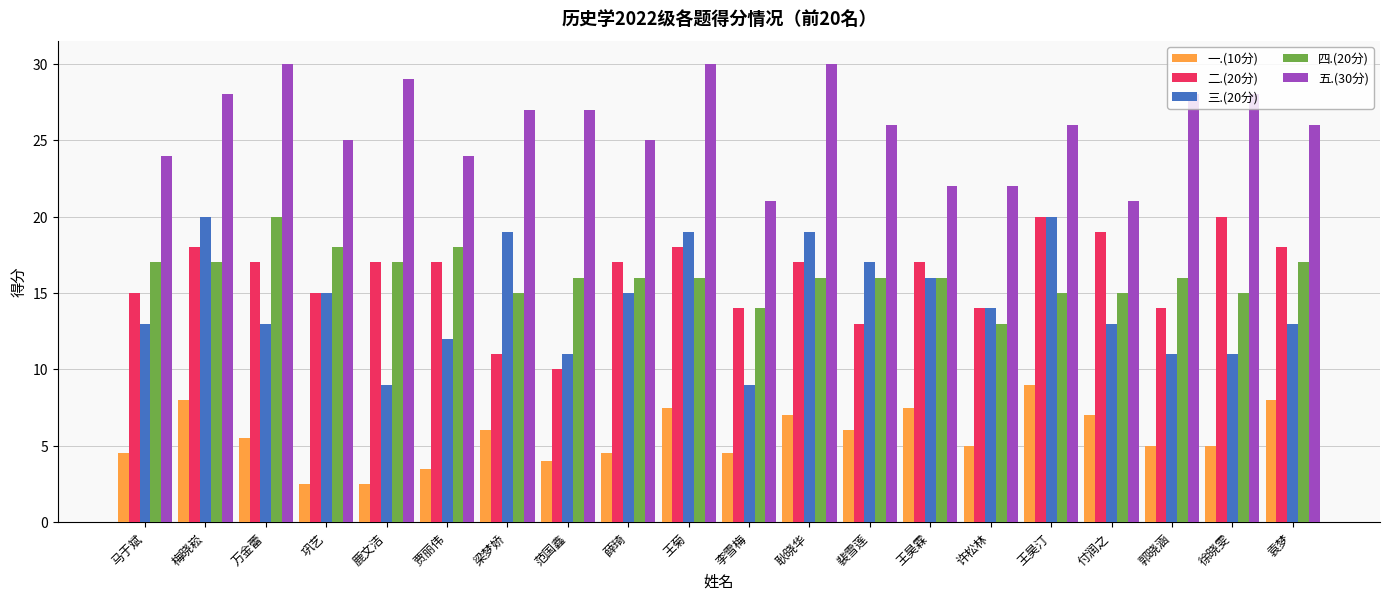

What is the label of the 2nd bar from the left?

梅晓崧